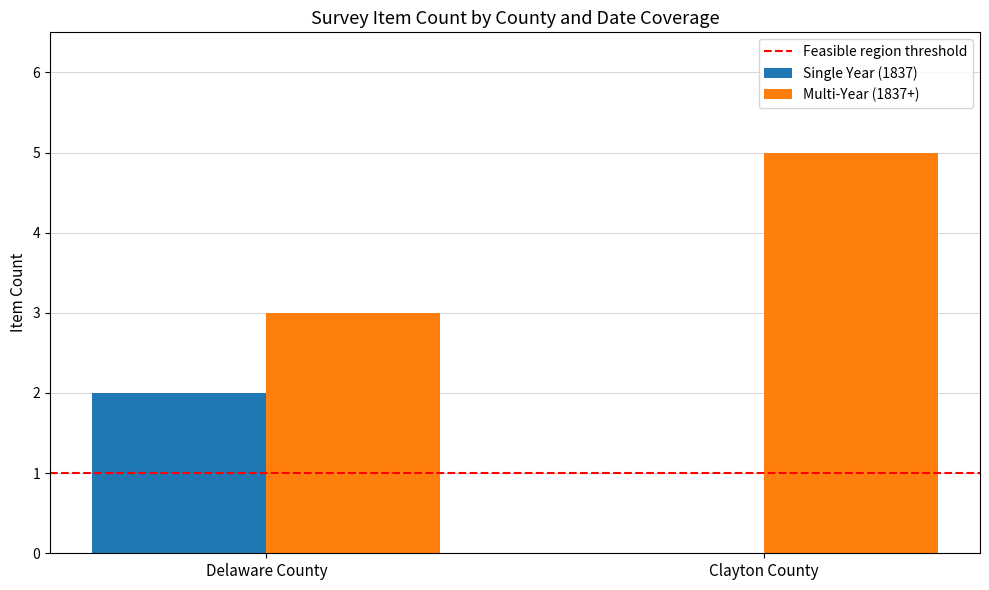

What is the approximate value of Multi-Year (1837+) at Delaware County?

3